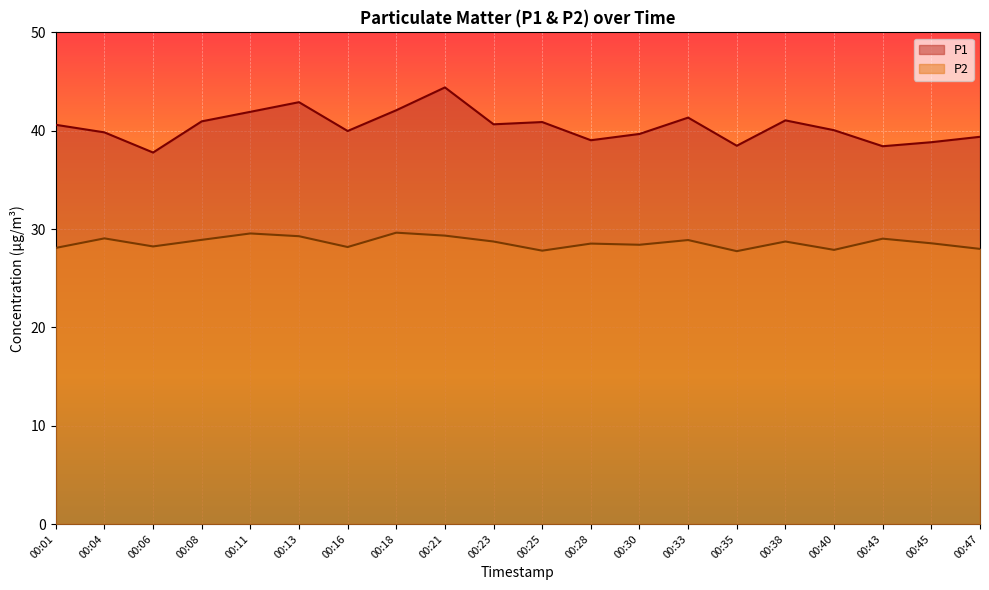

At which category is the sum across all series the highest?

00:21